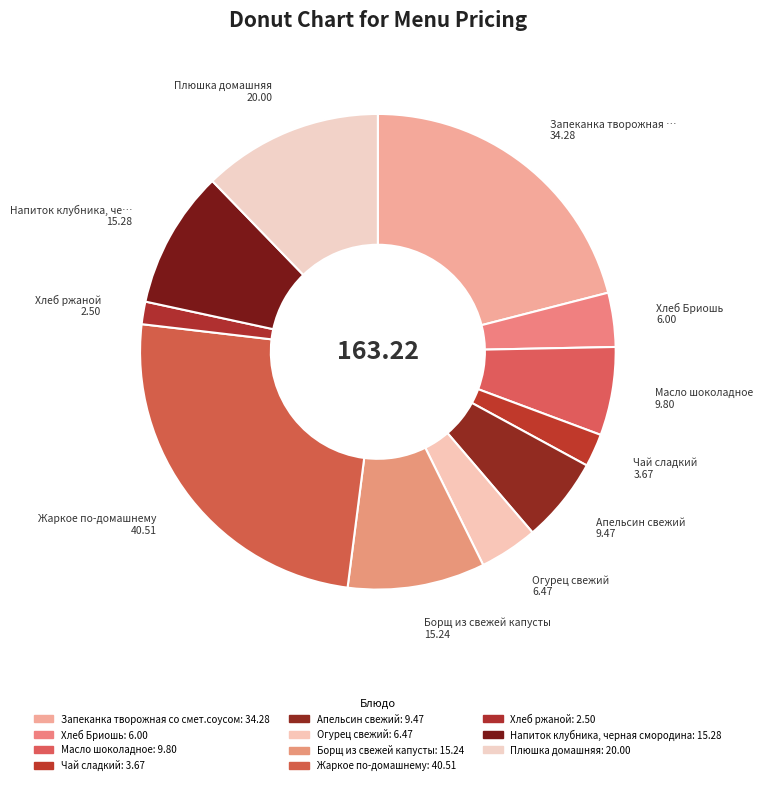

Combined, do Жаркое по-домашнему and Хлеб Бриошь account for over 50%?

No